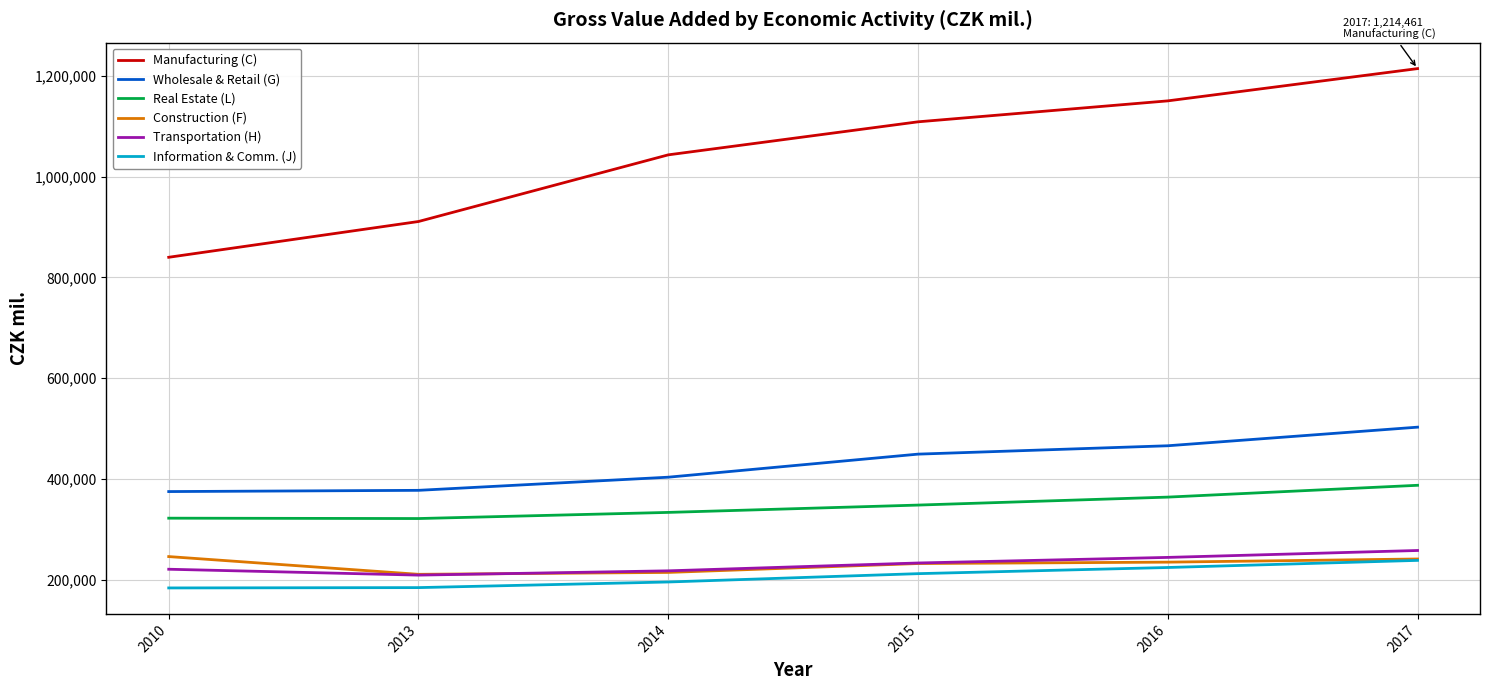

At which category is the sum across all series the highest?

2017